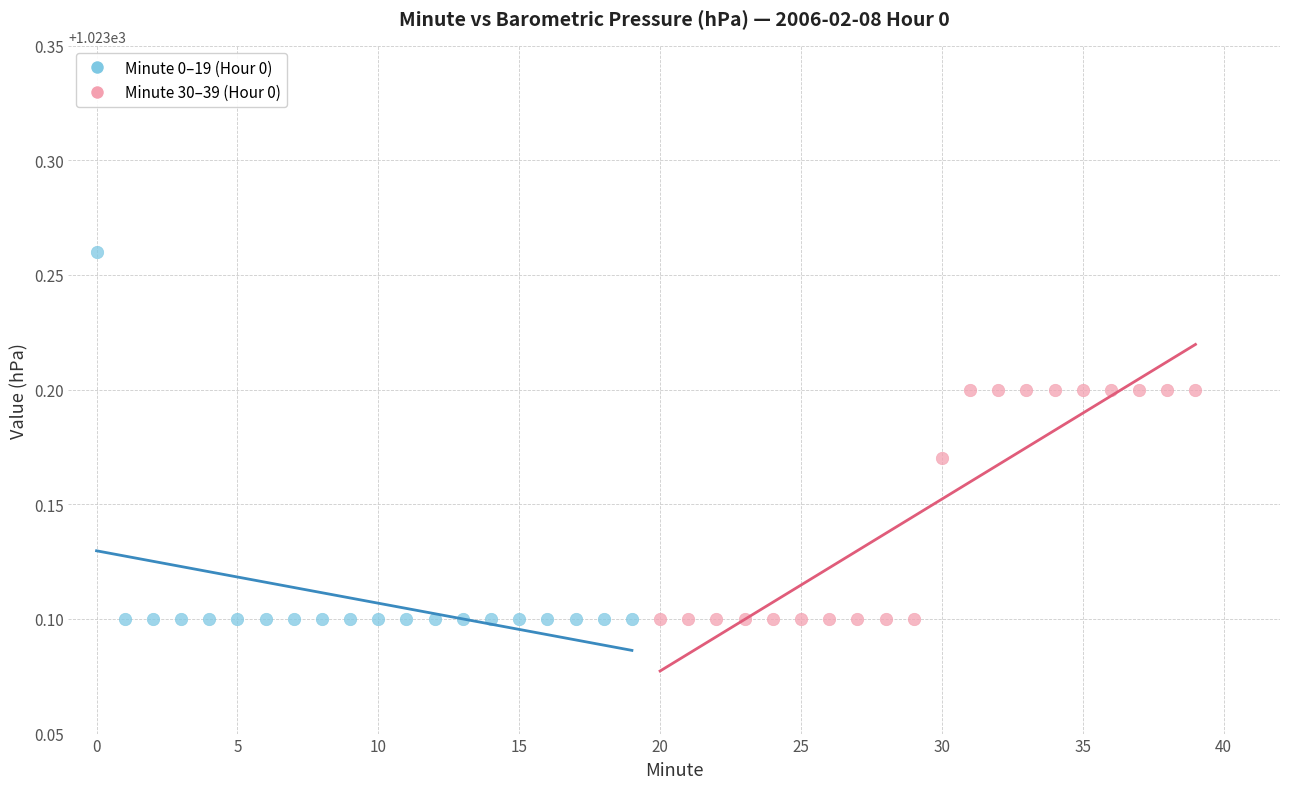

Which series reaches the maximum Y coordinate?

Minute 0–19 (Hour 0)